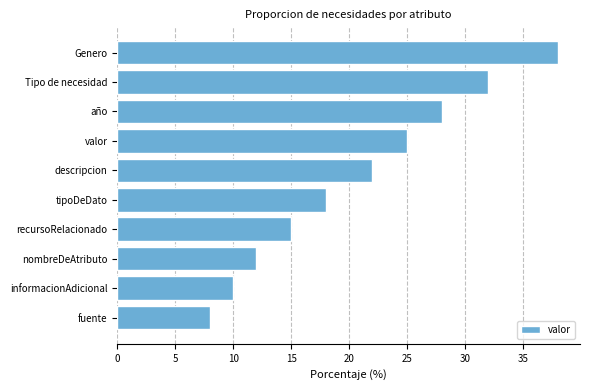

Reading top to bottom, list all the values displayed in this chart.

Genero=38	Tipo de necesidad=32	año=28	valor=25	descripcion=22	tipoDeDato=18	recursoRelacionado=15	nombreDeAtributo=12	informacionAdicional=10	fuente=8